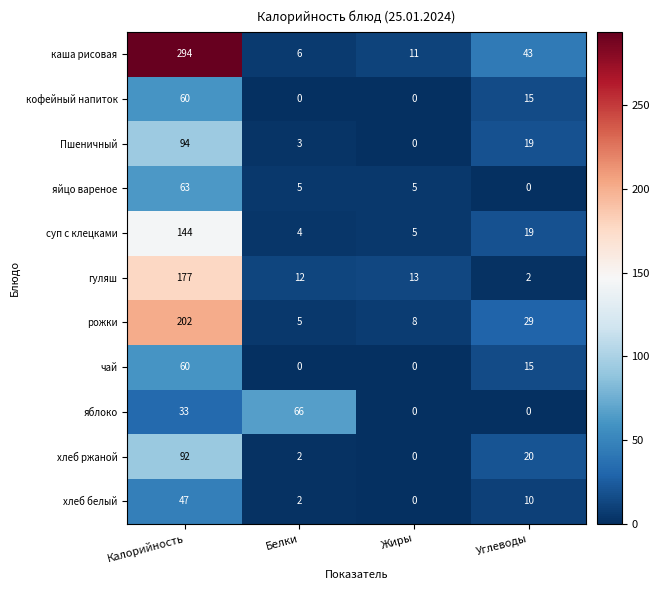

Between Белки and Жиры, which series saw the biggest shift?

яблоко